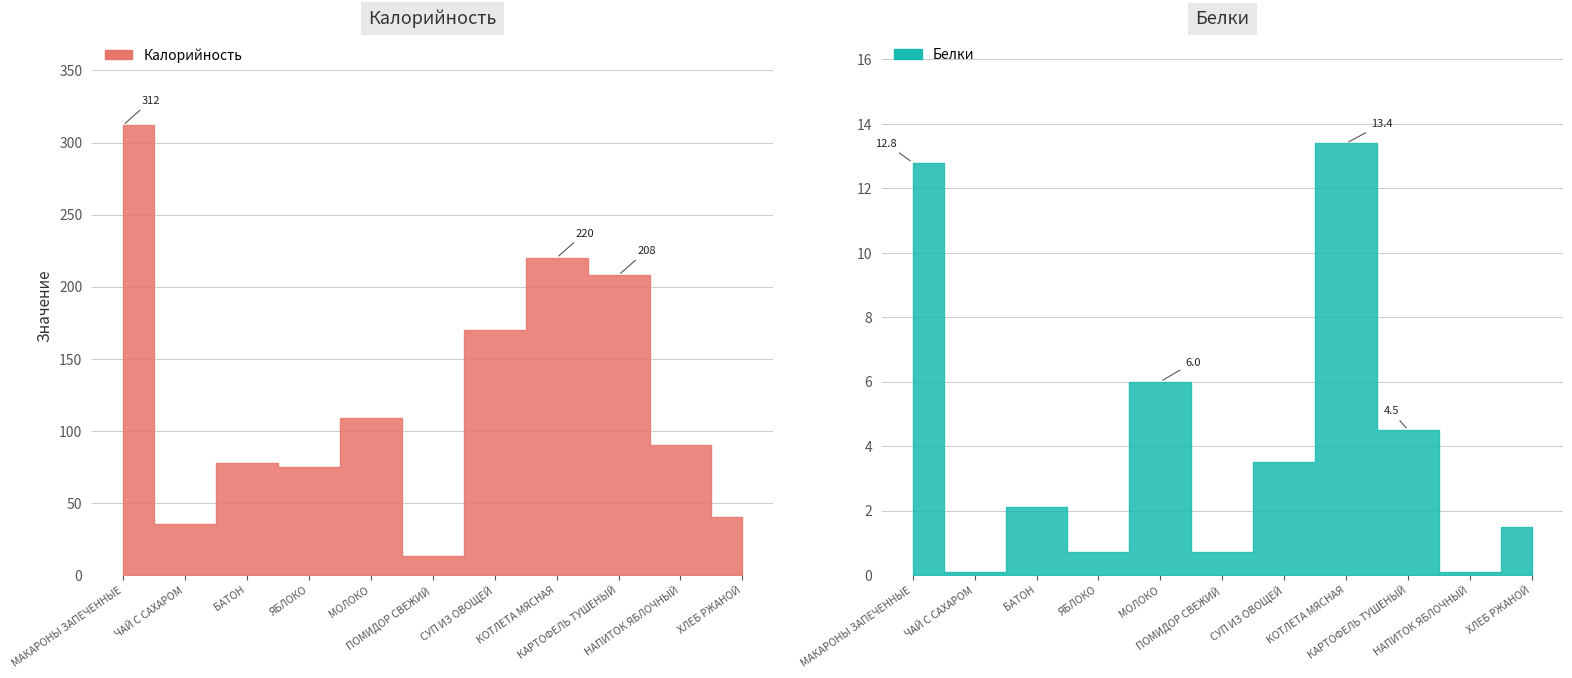

Which series has the largest total across all categories?

Калорийность